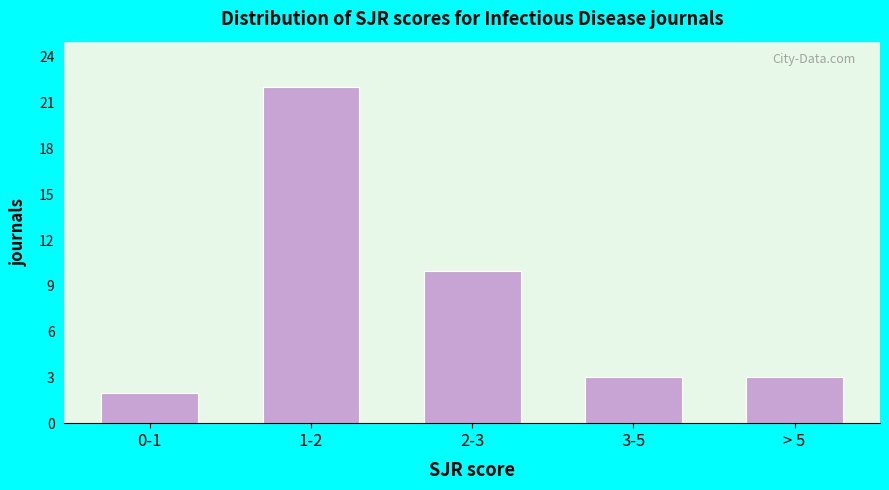

Reading right to left, what are all the values shown in this chart?

> 5=3	3-5=3	2-3=10	1-2=22	0-1=2